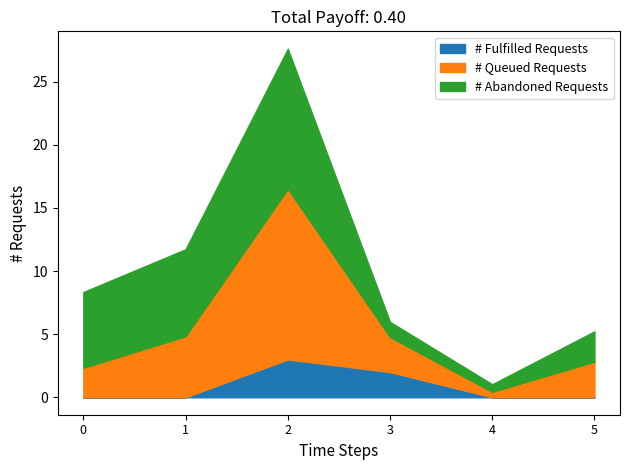

Reading right to left, transcribe the values for # Fulfilled Requests.

5=0.0	4=0.0	3=2.0	2=3.0	1=0.0	0=0.0